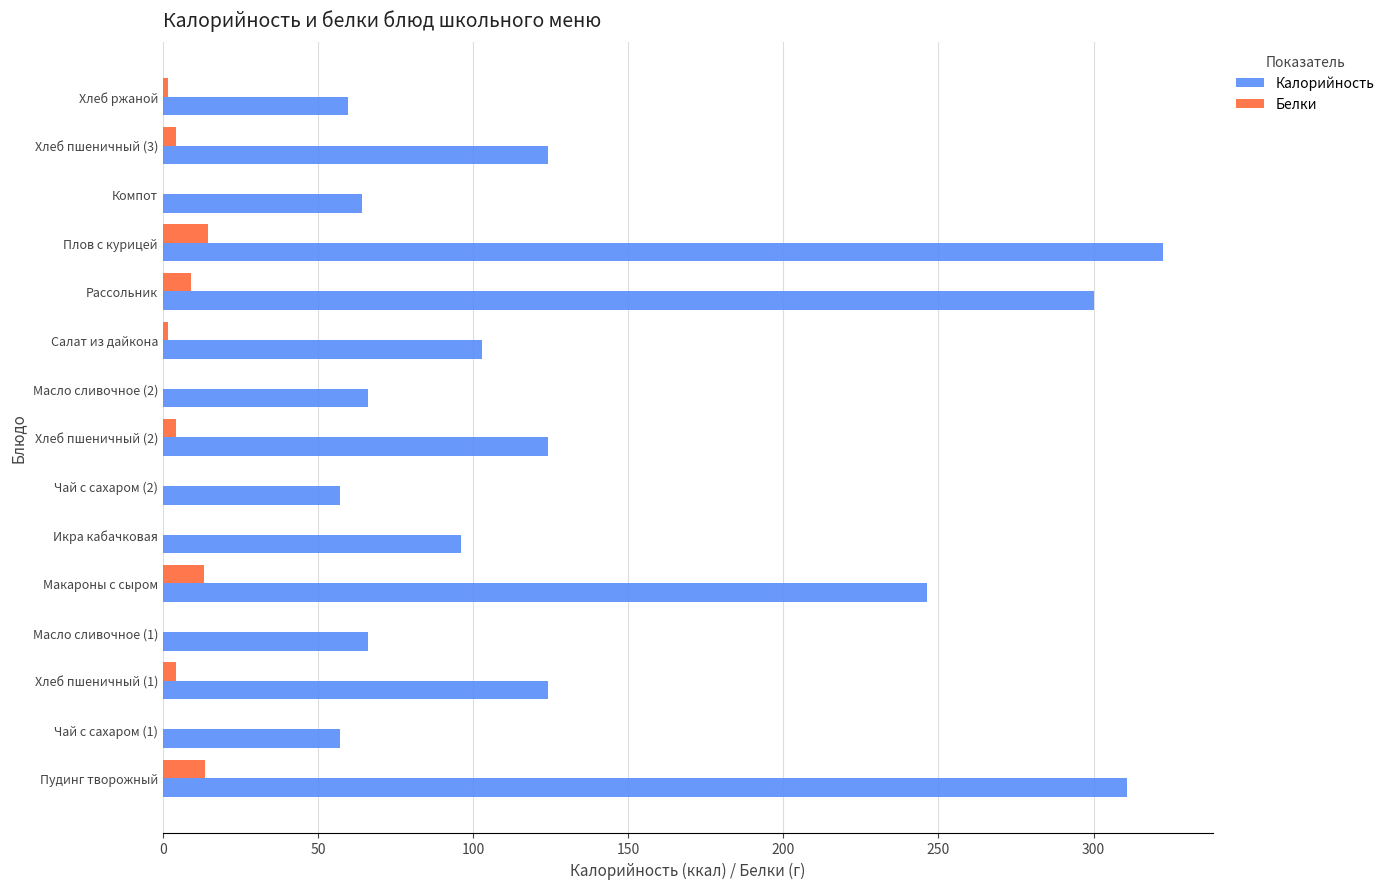

True or false: Калорийность has a value of 50.5 at Икра кабачковая.

False